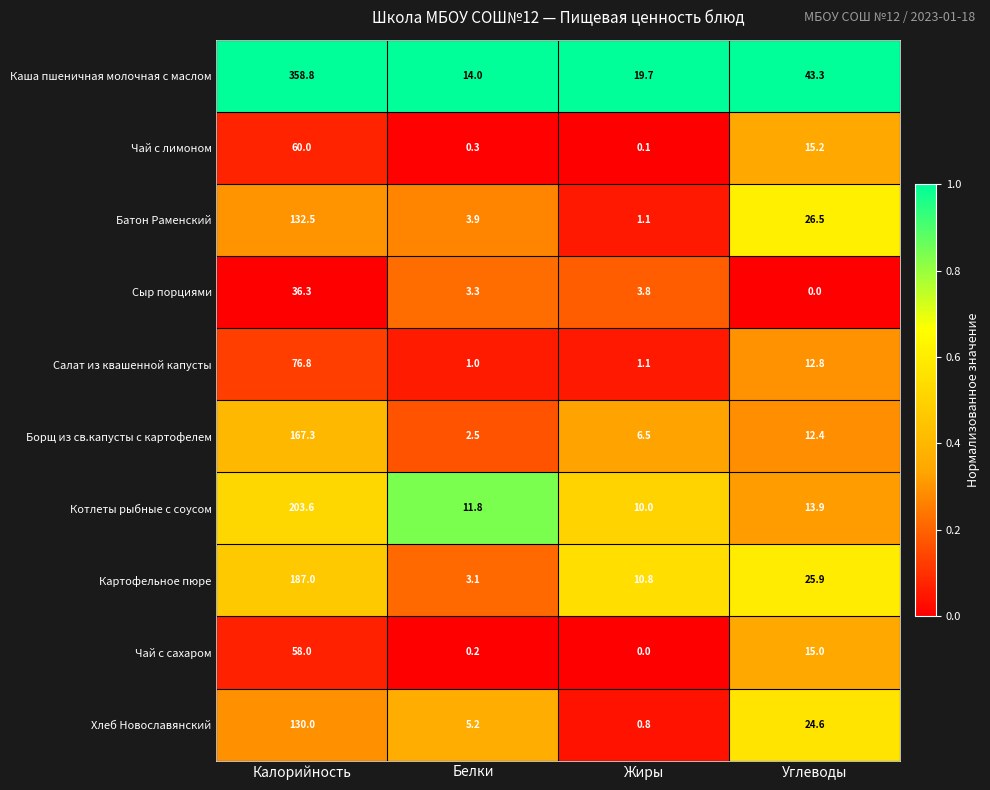

What is the spread (max minus min) of values at Белки?

13.8